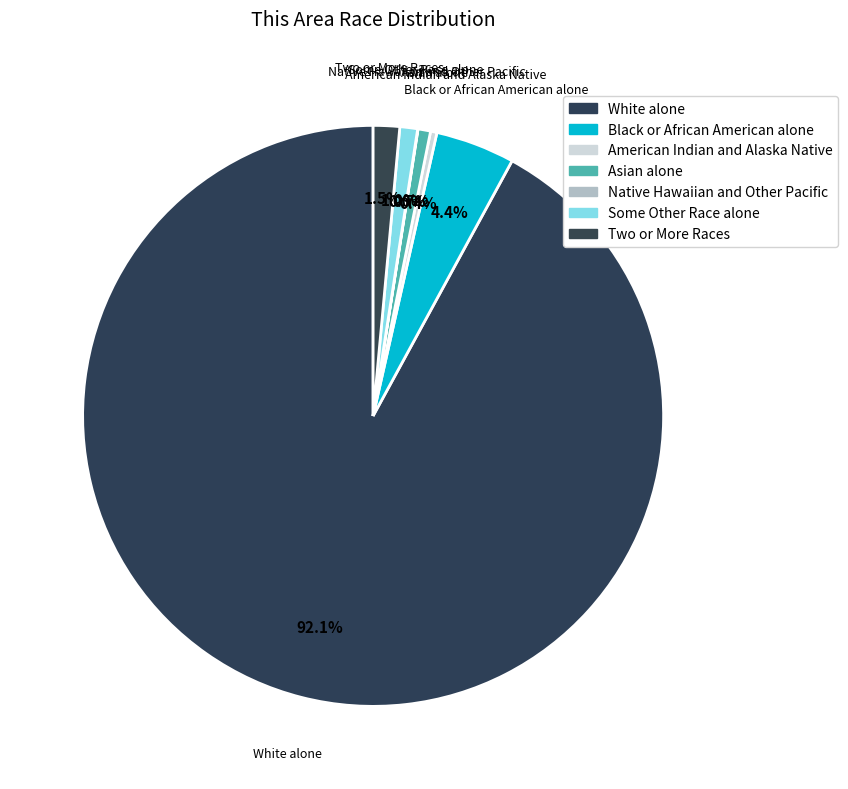

What is the majority slice?

White alone